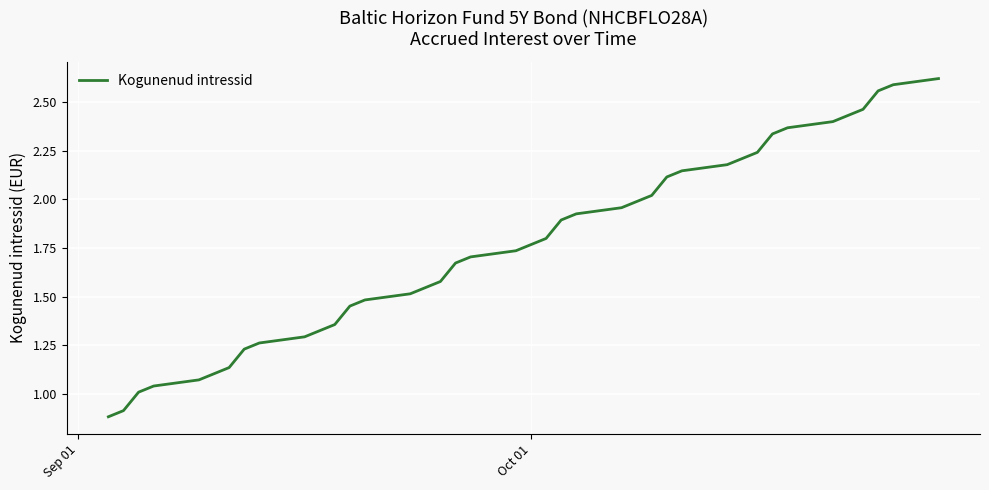

What is the difference between the maximum and minimum values?

1.7